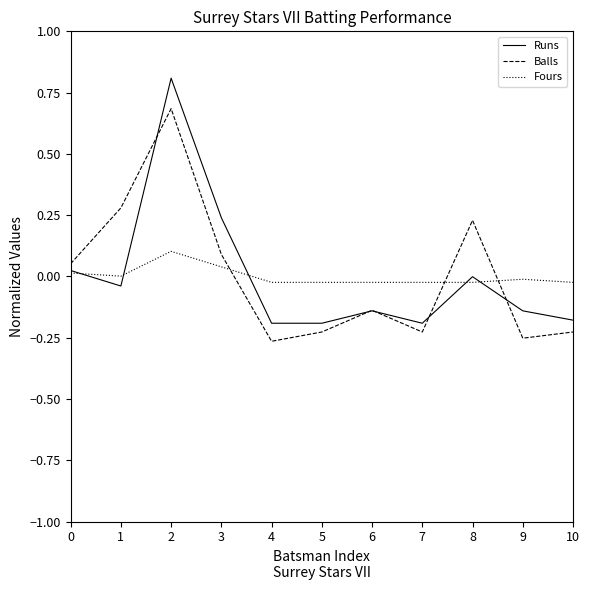

Rank the series by their maximum value, from lowest to highest.

Fours, Balls, Runs